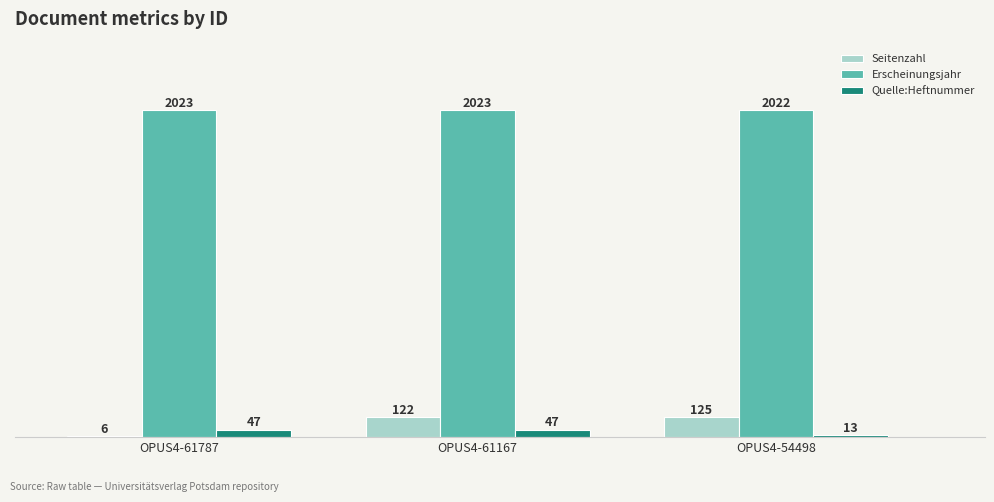

Reading right to left, transcribe all the data shown in this chart.

Seitenzahl: 125	122	6
Erscheinungsjahr: 2022	2023	2023
Quelle:Heftnummer: 13	47	47